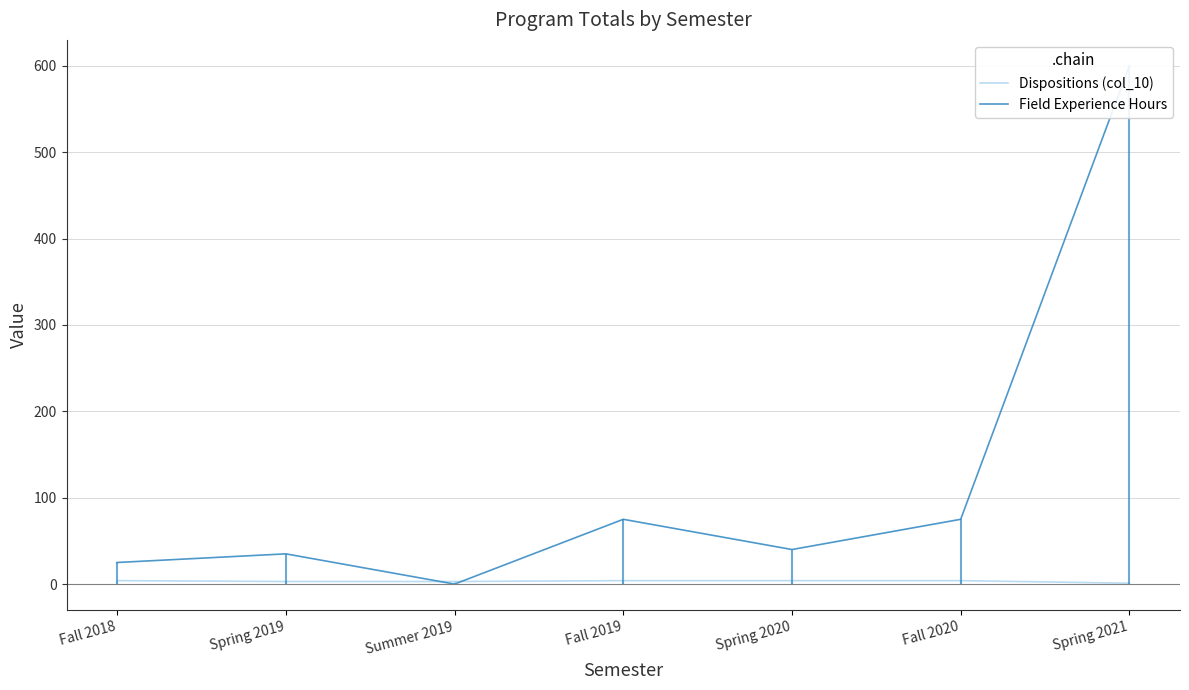

What is the average value of the Field Experience Hours series?

121